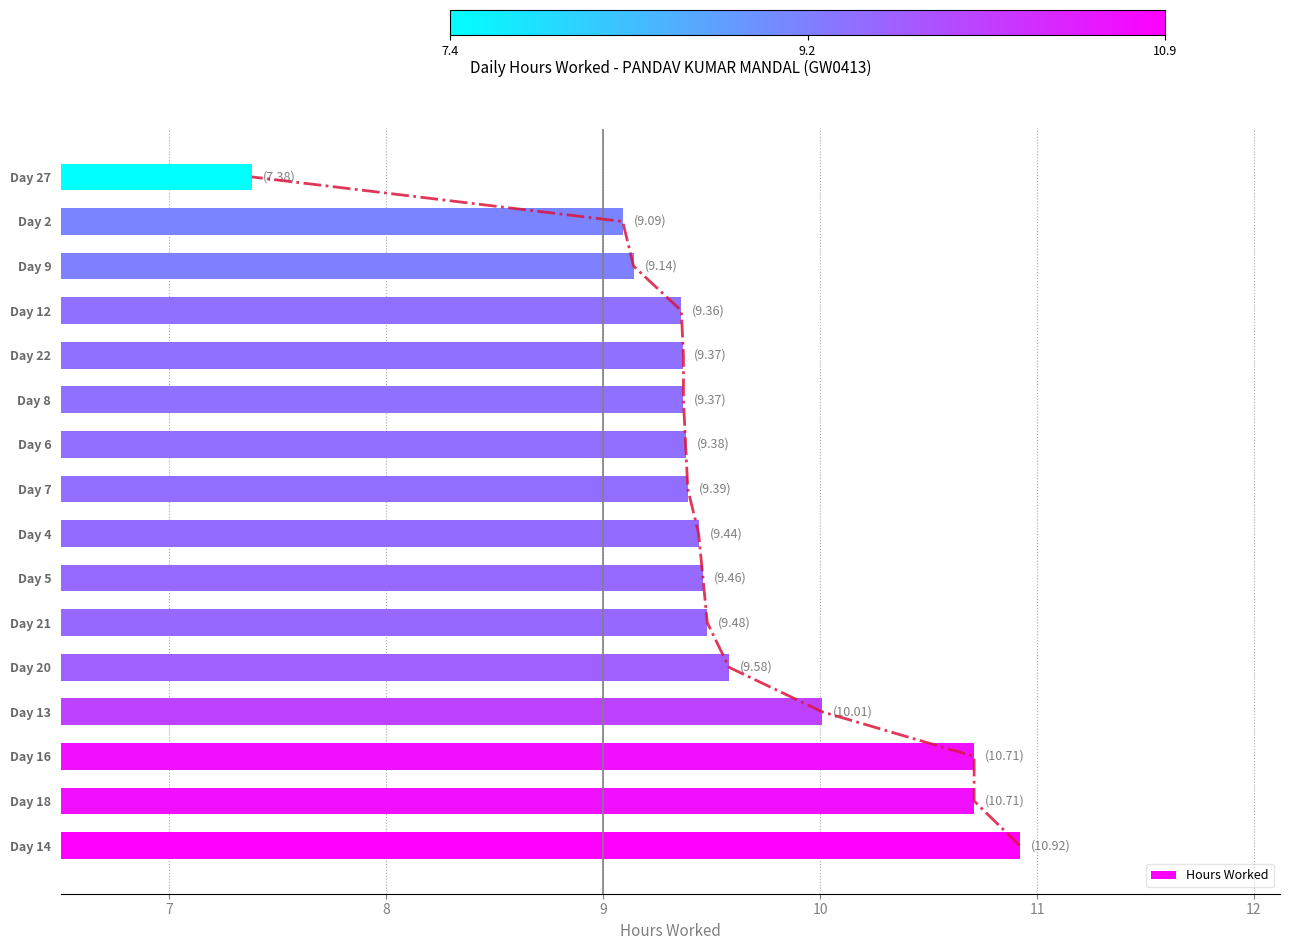

True or false: Hours Worked has a value of 9.4 at Day 8.

True